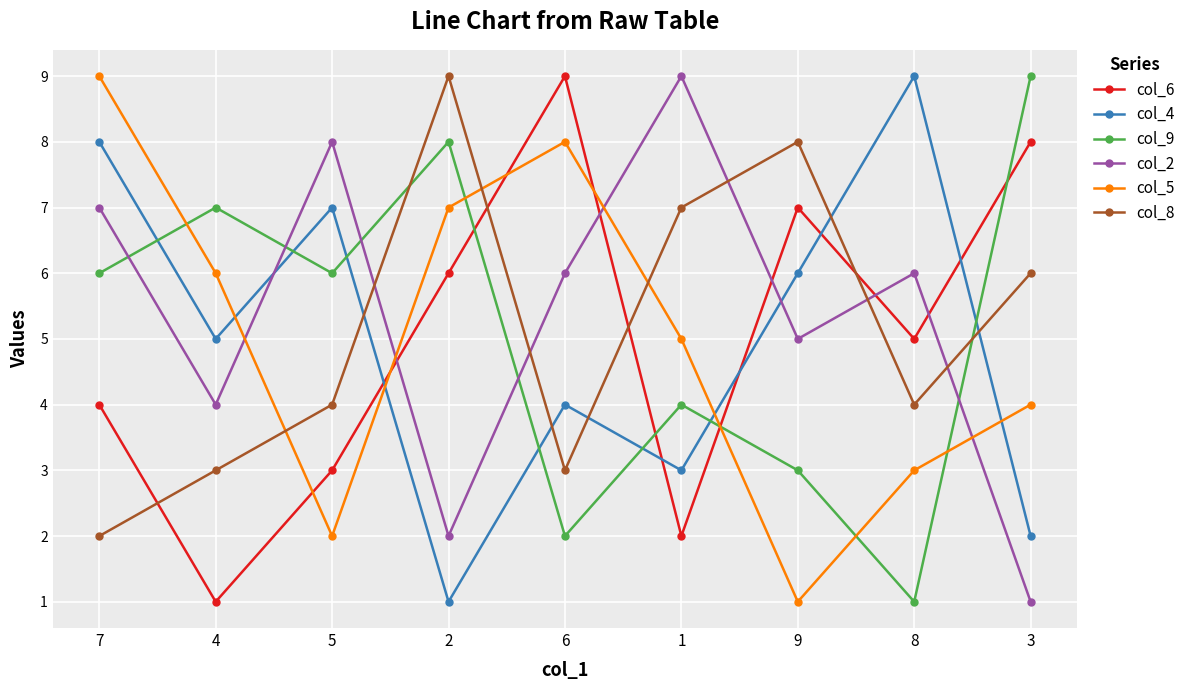

What are all the series names shown in the legend?

col_6, col_4, col_9, col_2, col_5, col_8